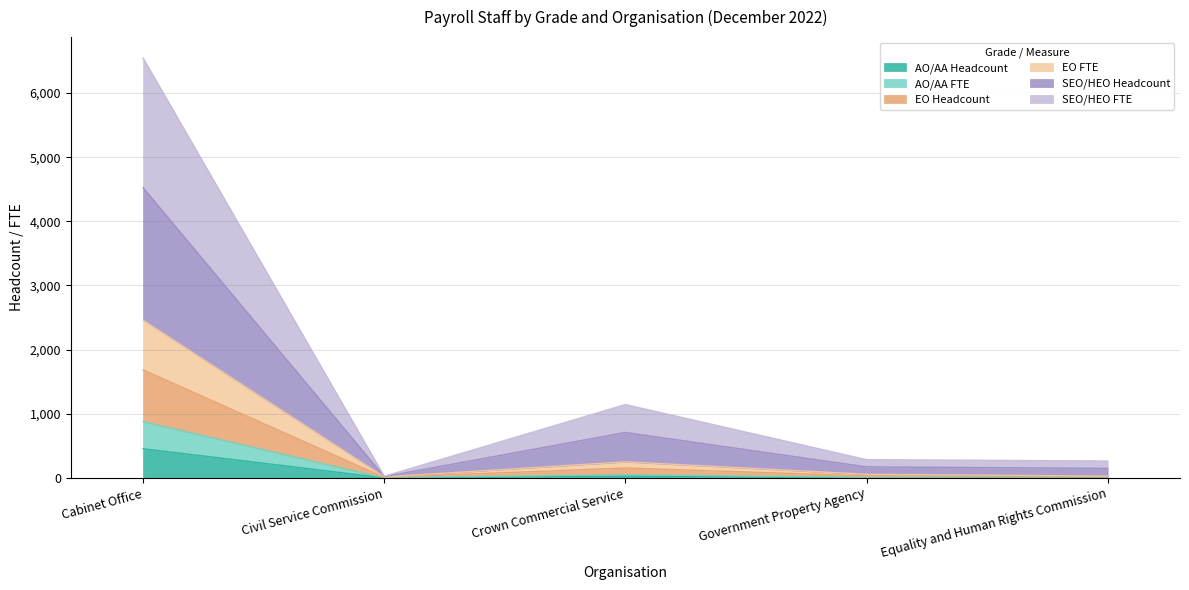

What is the minimum value for AO/AA FTE?

1.6